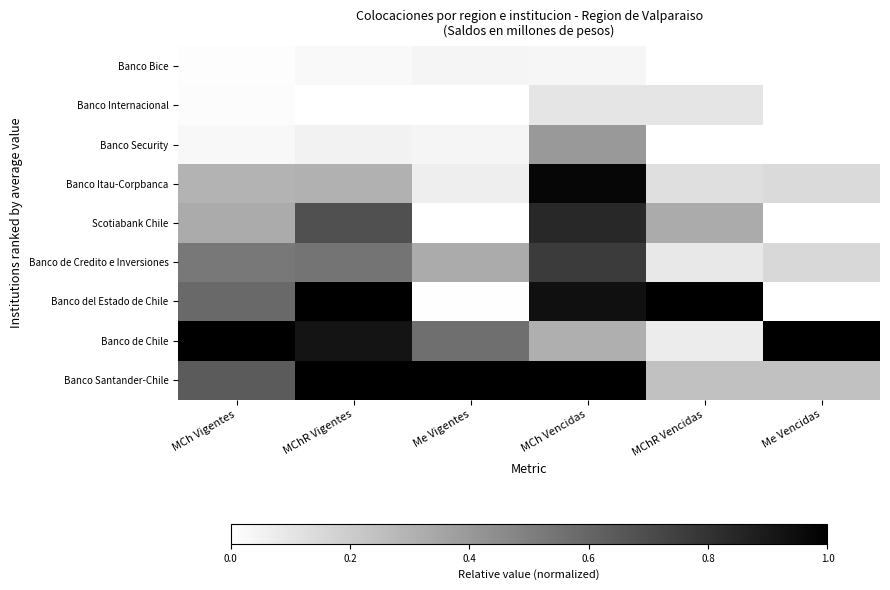

Which series changed the most between MChR Vigentes and Me Vigentes?

Banco del Estado de Chile